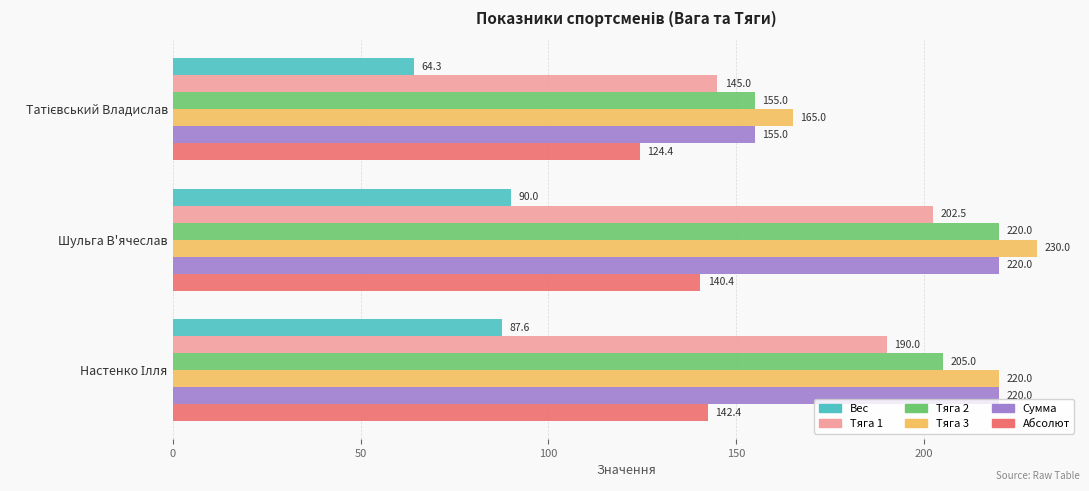

What is the minimum value shown in the chart?

64.3